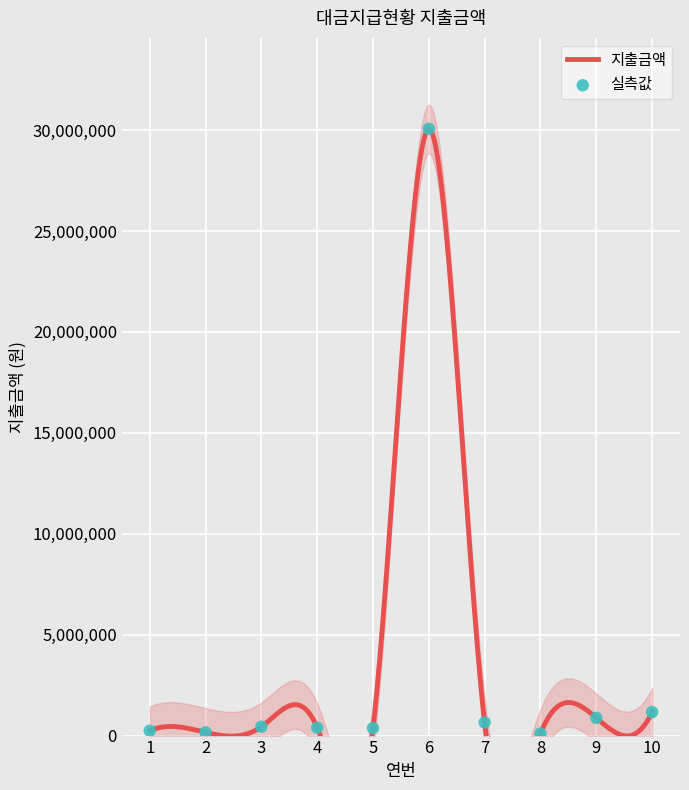

What is the ratio of the value at 8 to the value at 2?

0.6